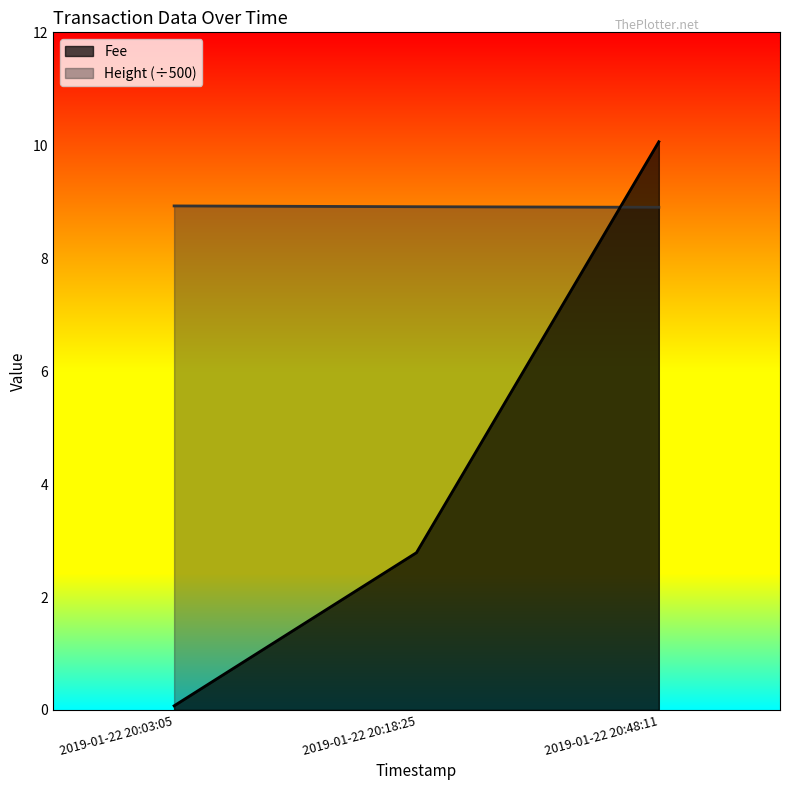

What is the total value across all series at 2019-01-22 20:48:11?

19.0